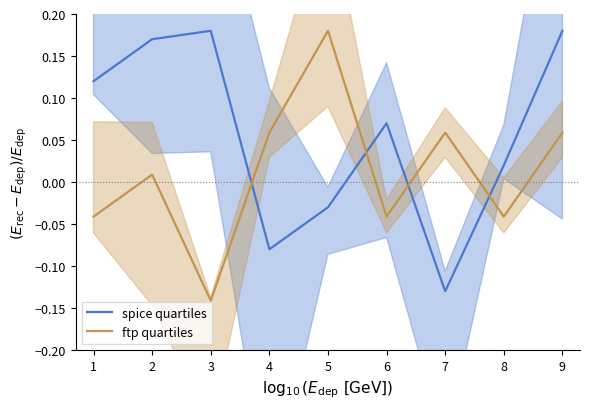

At how many categories does at least one series exceed 0?

9